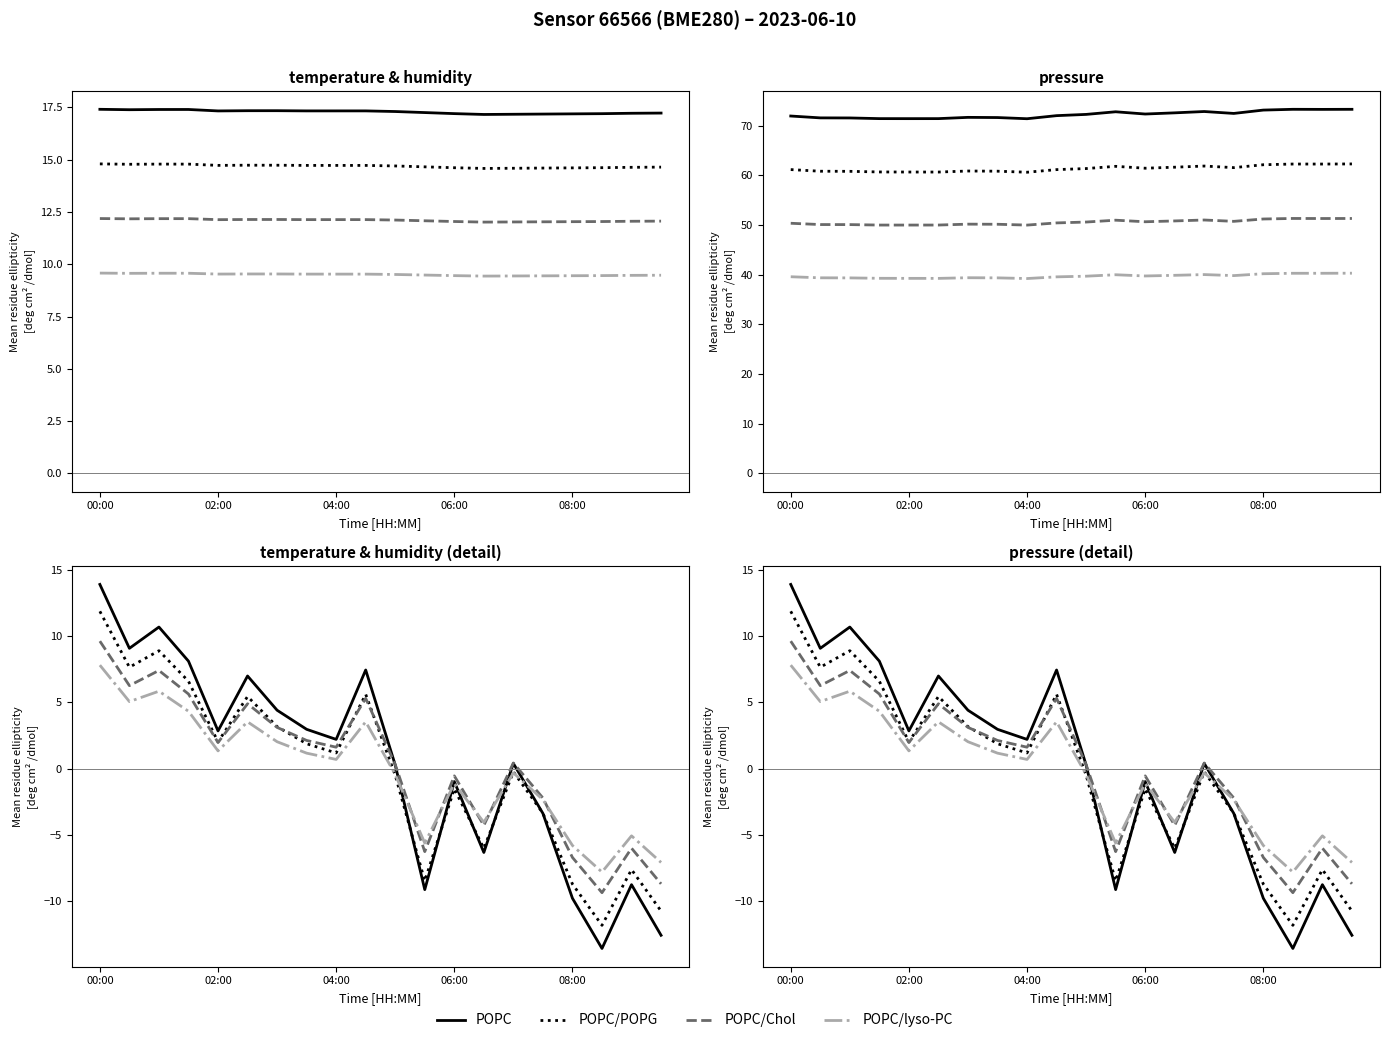

In POPC, how many points are higher than both neighbors (excluding endpoints)?

6